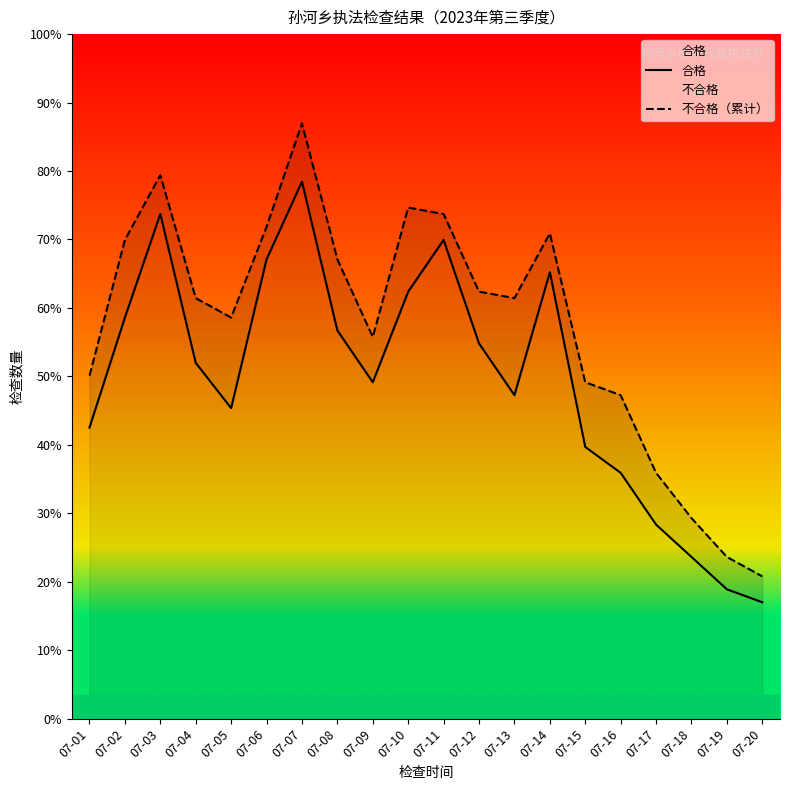

Rank the series by their maximum value, from highest to lowest.

不合格（累计）, 合格